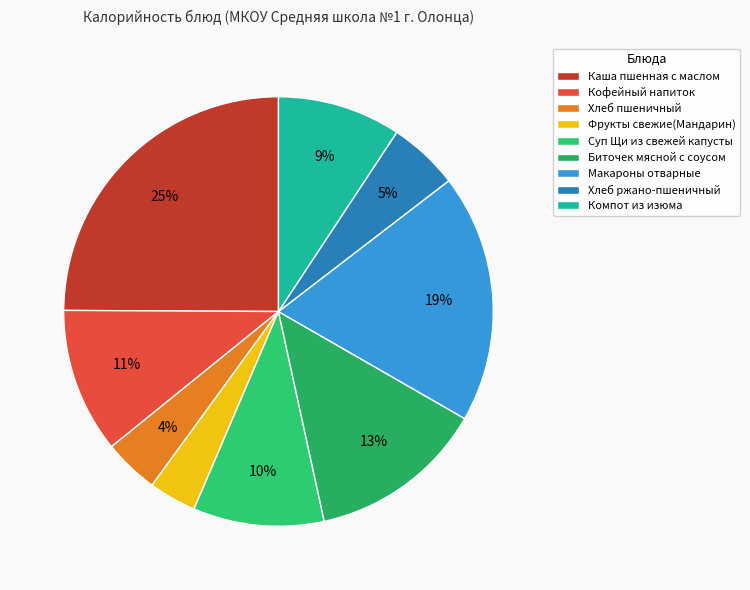

How much of the chart is everything except Суп Щи из свежей капусты?

90.1%